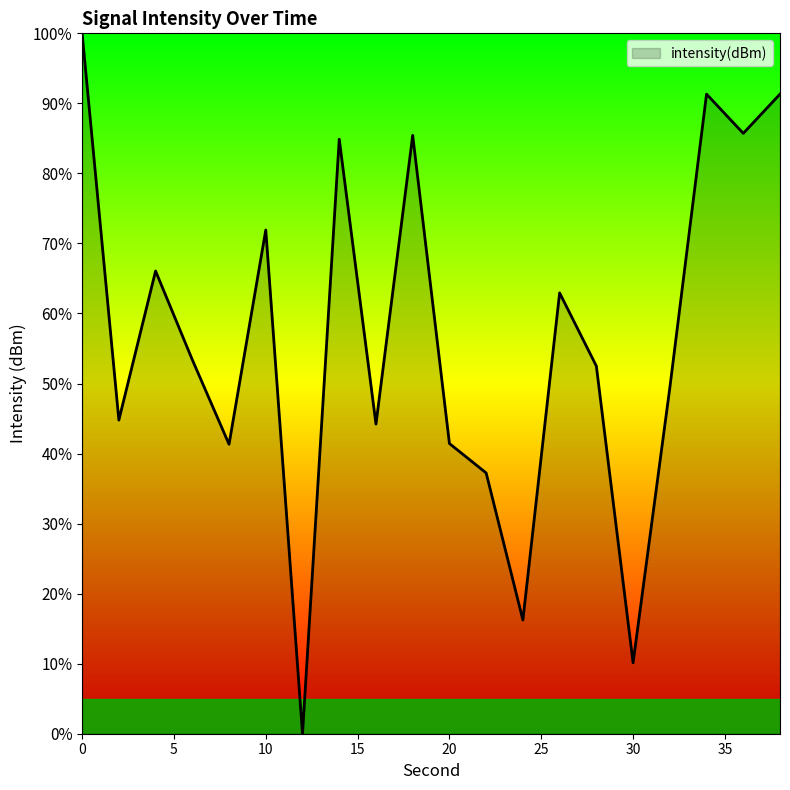

What is the difference between the maximum and minimum values?

100.0